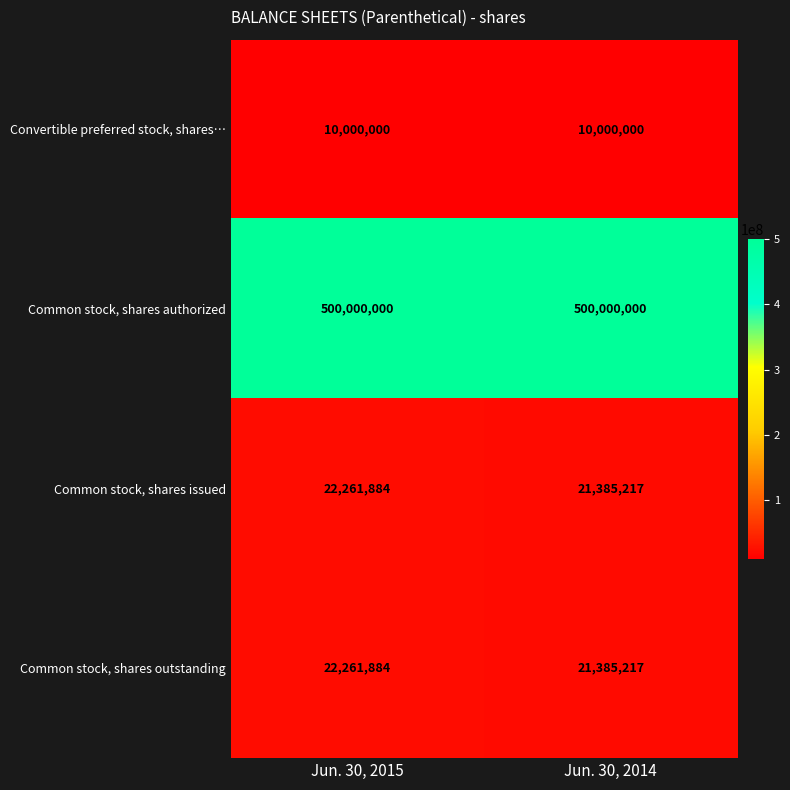

The value of Common stock, shares authorized at Jun. 30, 2014 is 347115430. True or false?

False